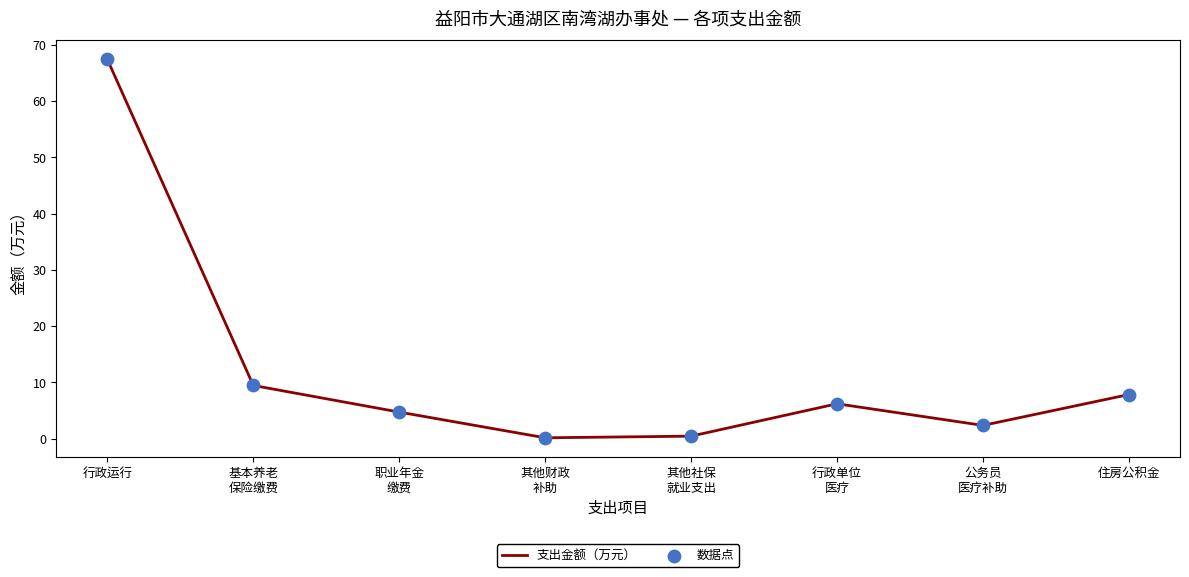

How many interior local peaks (higher than both neighbors) does the data have?

1